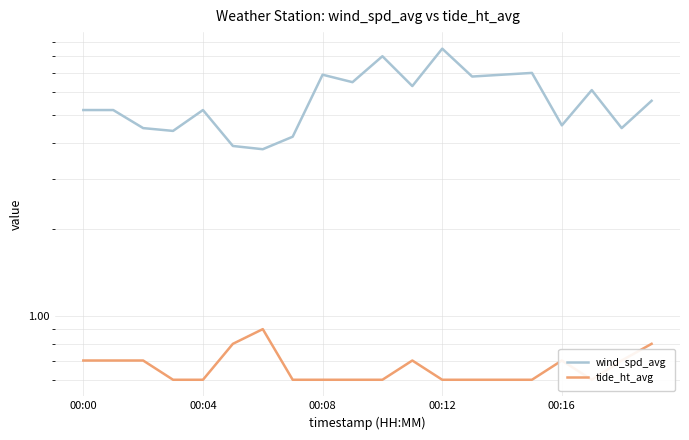

Rank the categories by wind_spd_avg value from highest to lowest.

12, 10, 15, 8, 14, 13, 9, 11, 17, 19, 00:00, 00:04, 00:16, 16, 00:08, 18, 00:12, 7, 5, 6